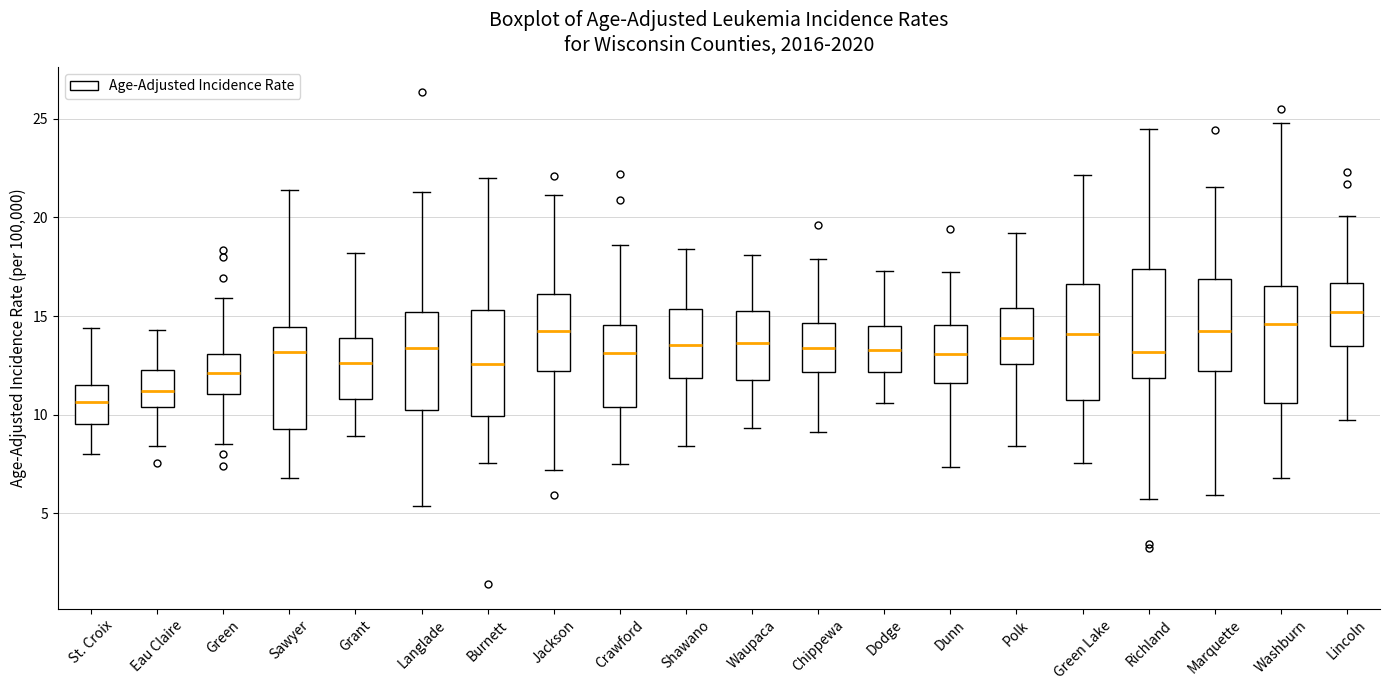

Where does the lower whisker of the box for Polk end on the y-axis? The values are not printed on the chart, so give them approximately, as read against the axis.

8.5